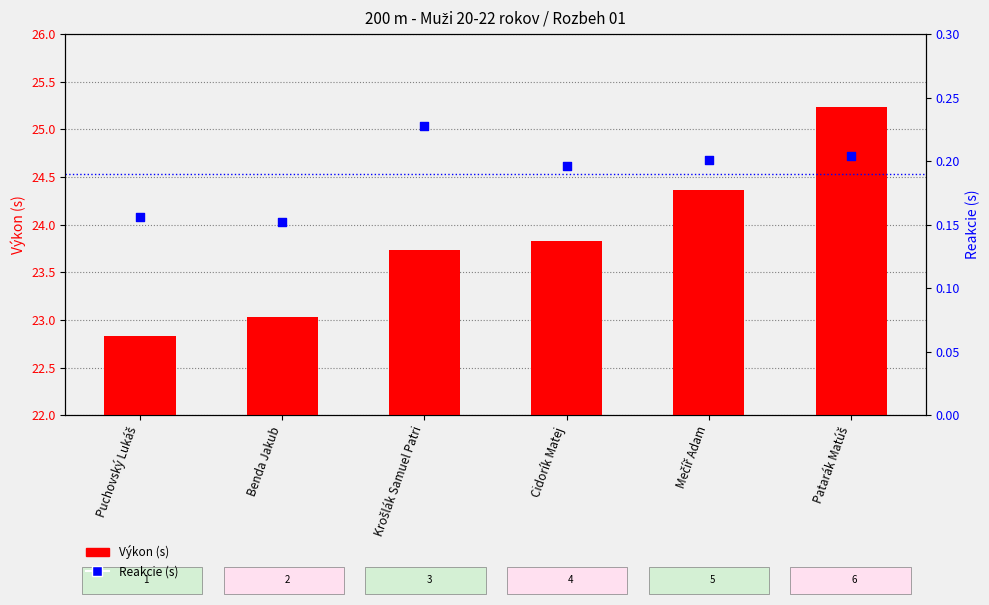

Which series reaches the maximum Y coordinate?

Výkon (s)